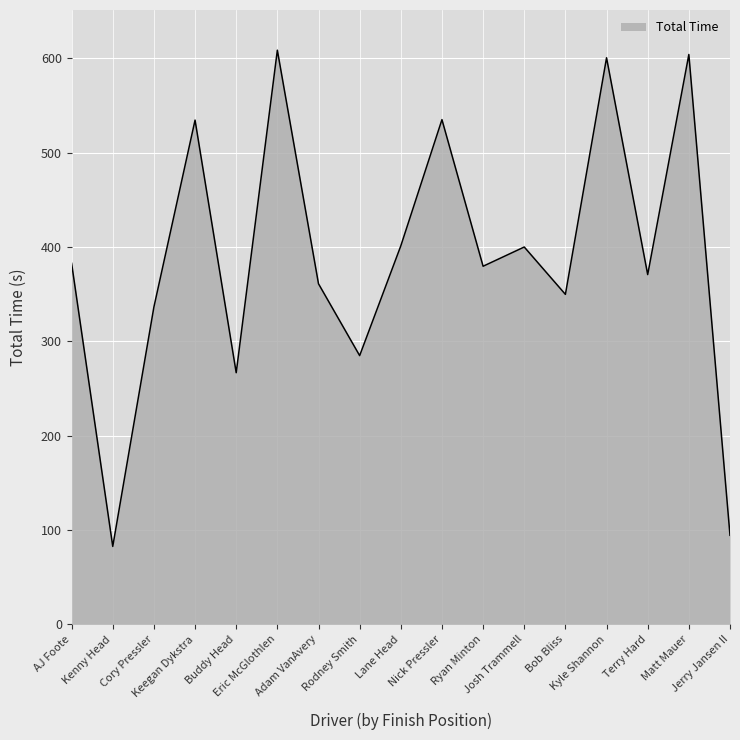

What is the difference between the maximum and minimum values?

525.9